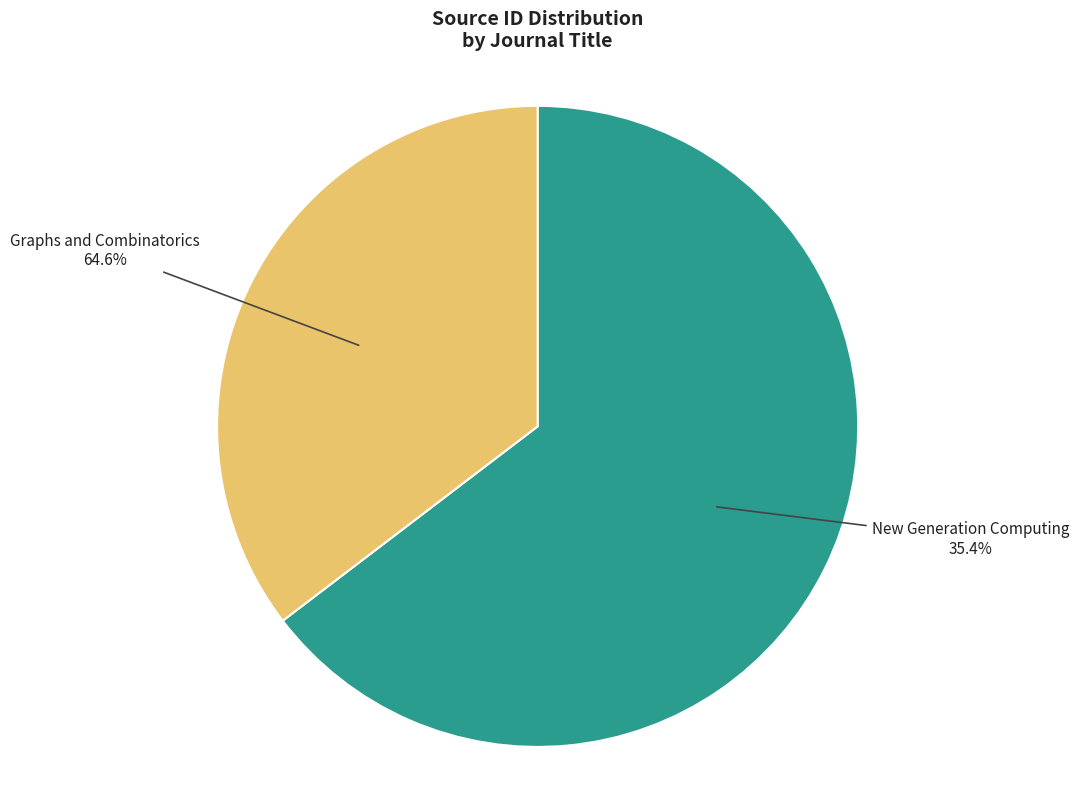

What is the change in value from Graphs and Combinatorics to New Generation Computing?

-12893